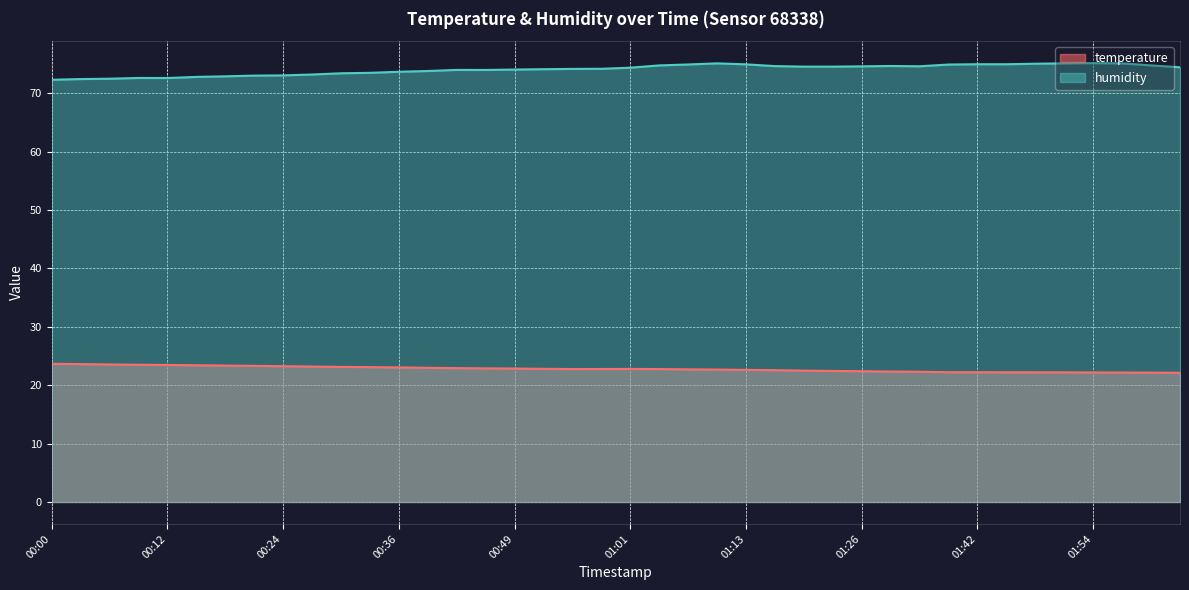

True or false: temperature and humidity cross at least once.

False